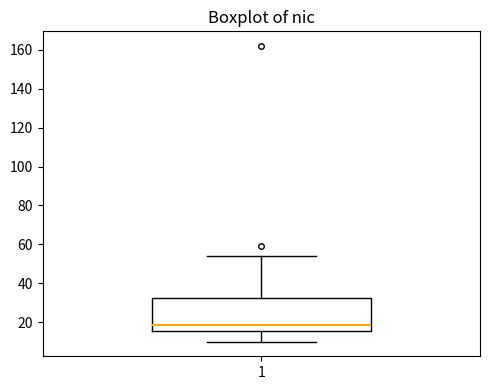

Transcribe this box plot: give where the median line is, the range the box spans, and where the two whiskers end, as read against the y-axis. The values are not printed on the chart, so give them approximately, as read against the axis.

median 18, box 16 to 32, whiskers 10 to 54